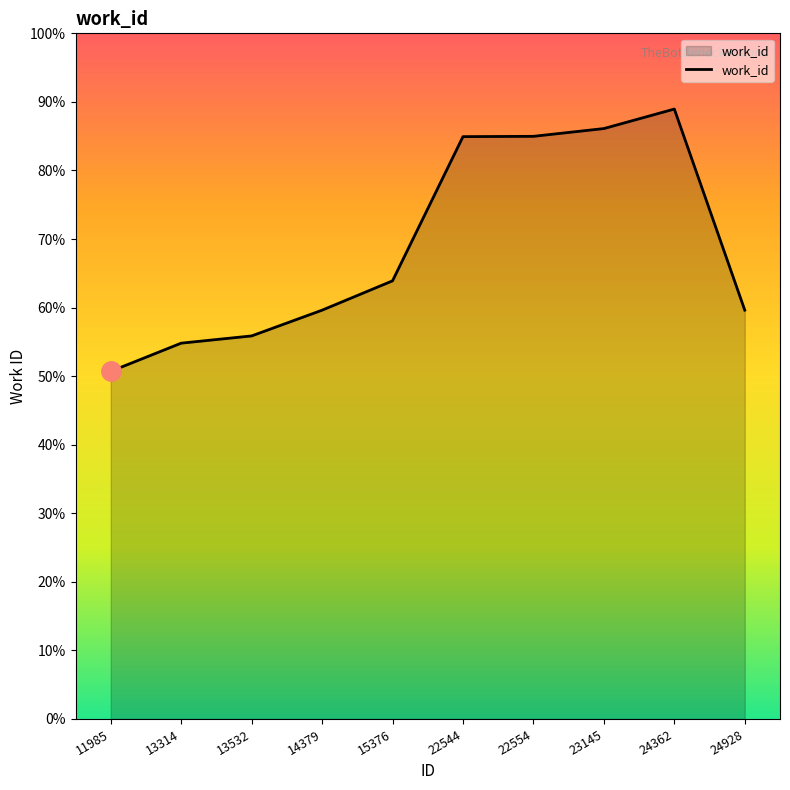

Is this an area chart (filled region under the line)?

Yes